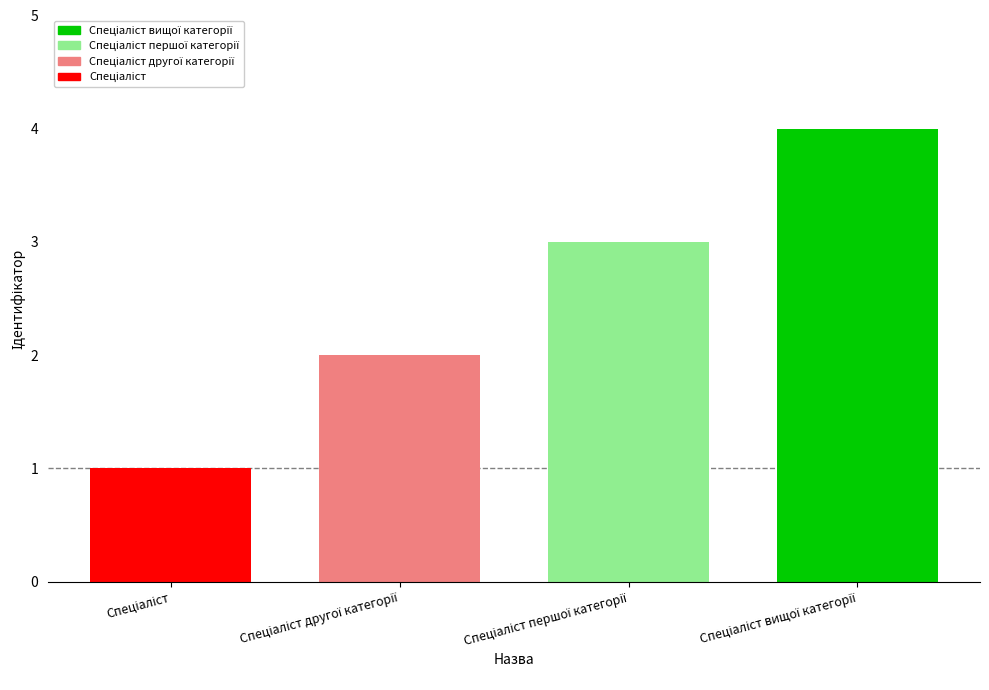

What is the difference between the maximum and minimum values?

3